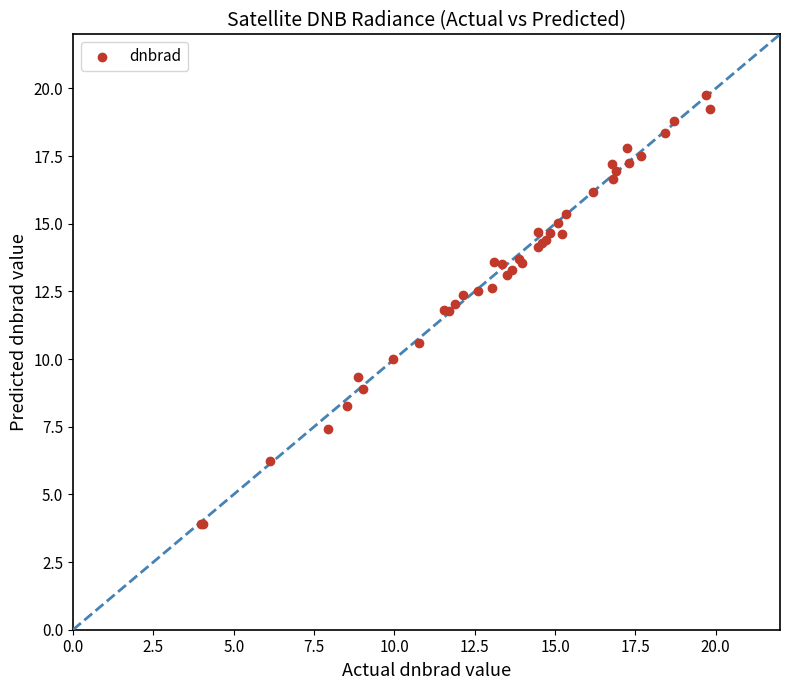

What Y value in the scatter plot is closest to 11?

10.6